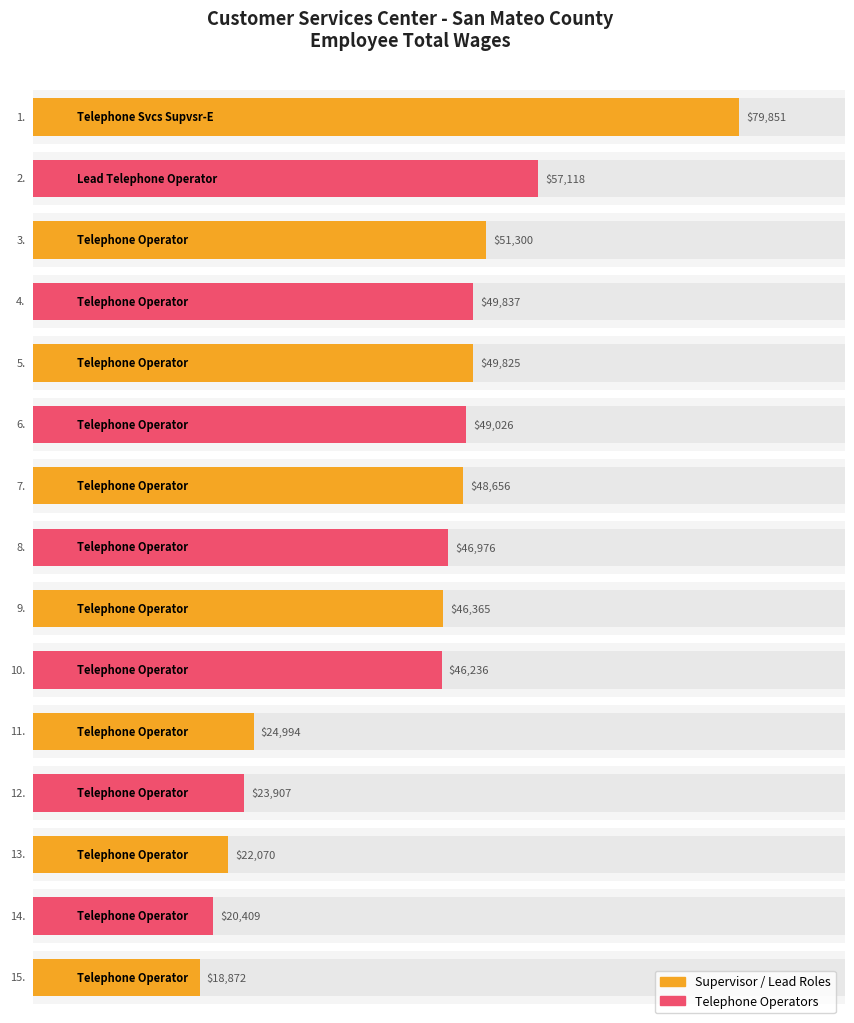

What is the value of the 6th bar from the left?

49026